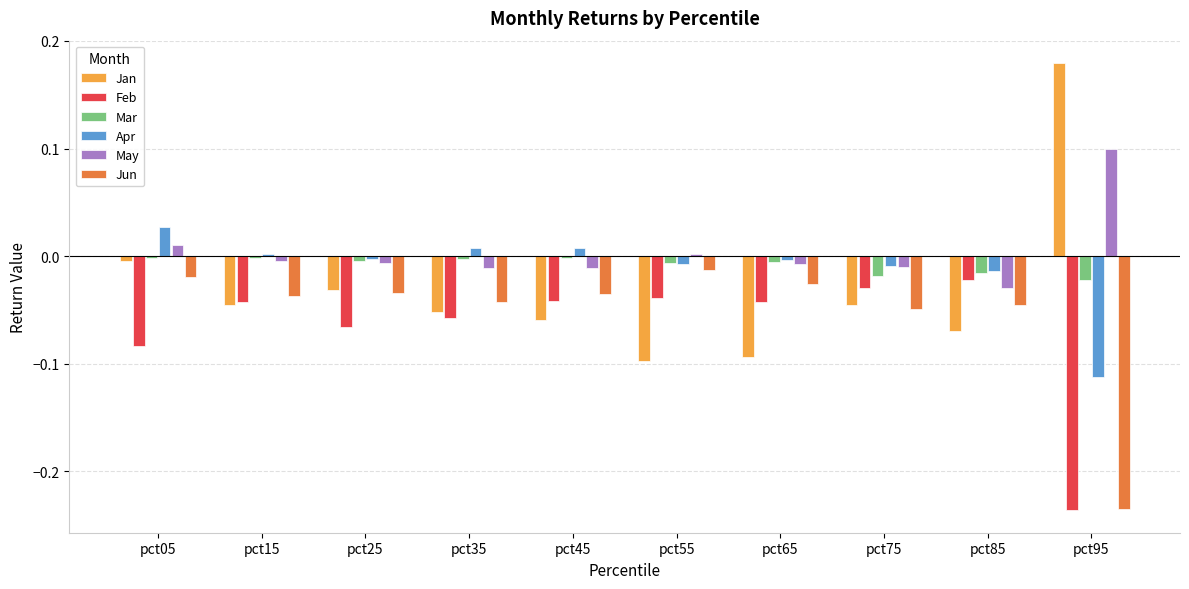

The value of Apr at pct45 is 0.0. True or false?

True